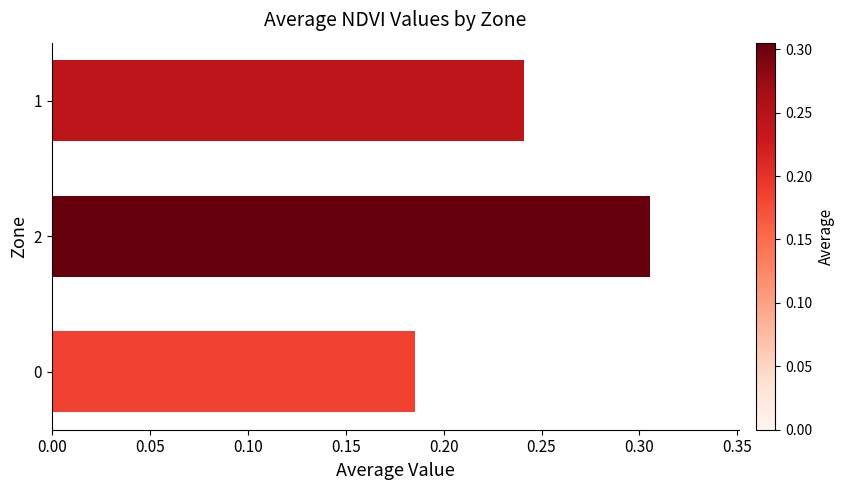

Count the values in the range 0 to 1.

3